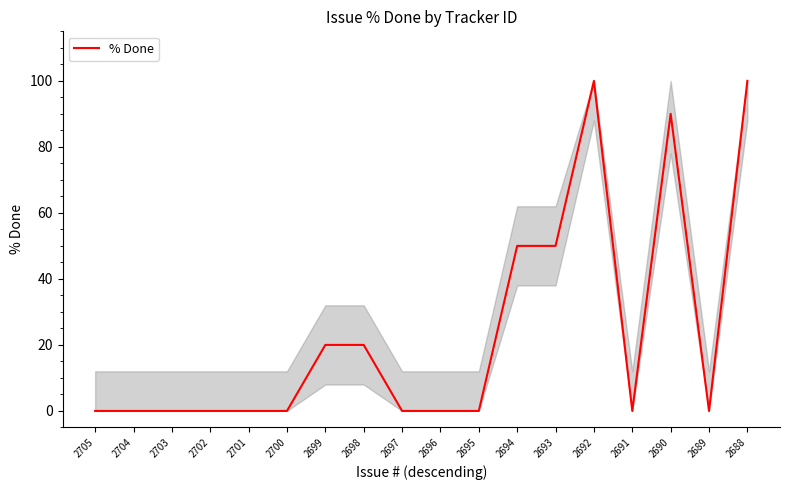

Is this an area chart (filled region under the line)?

No